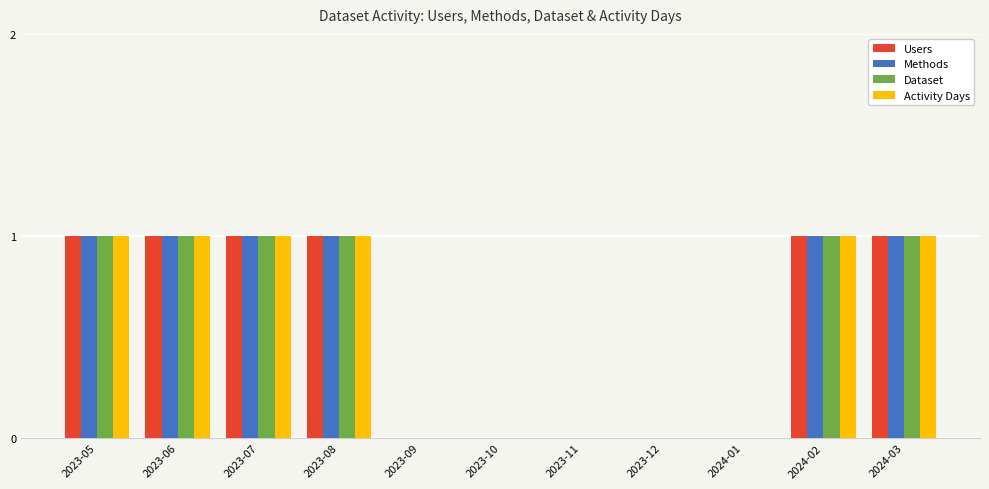

What is the total value across all series at 2023-07?

4